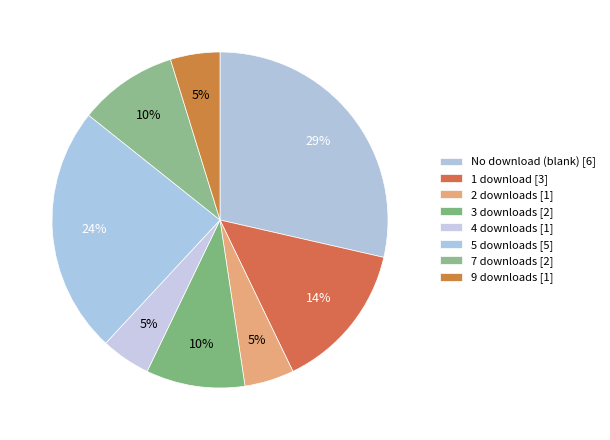

How many slices are in this pie chart?

8